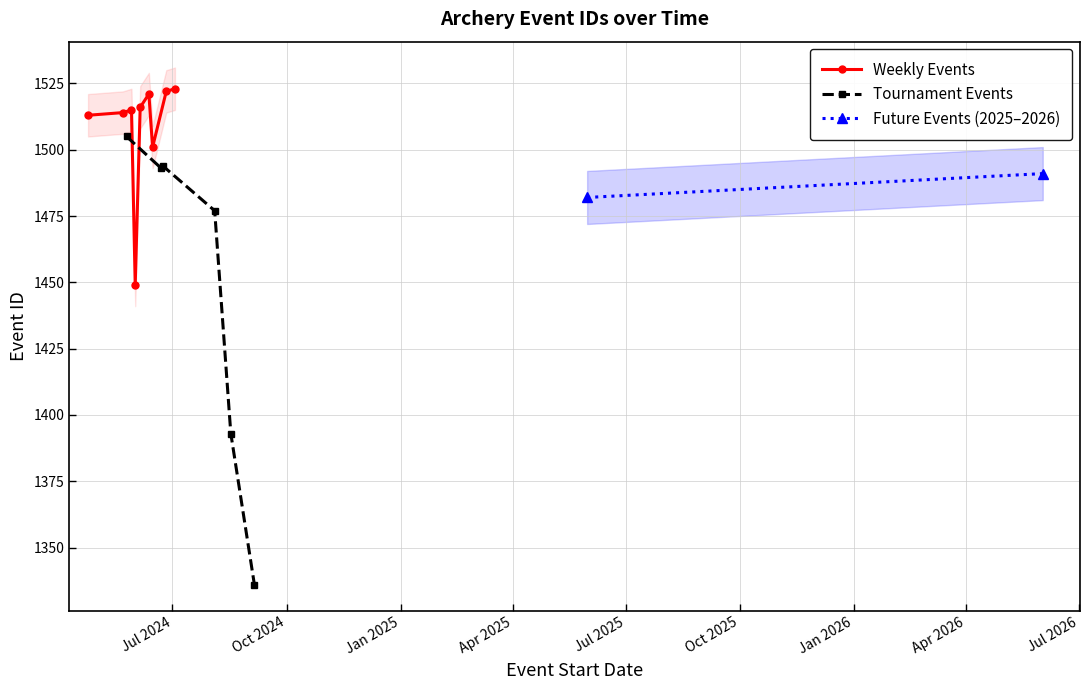

What is the value of the Weekly Events point at the 7th from the left?

1501